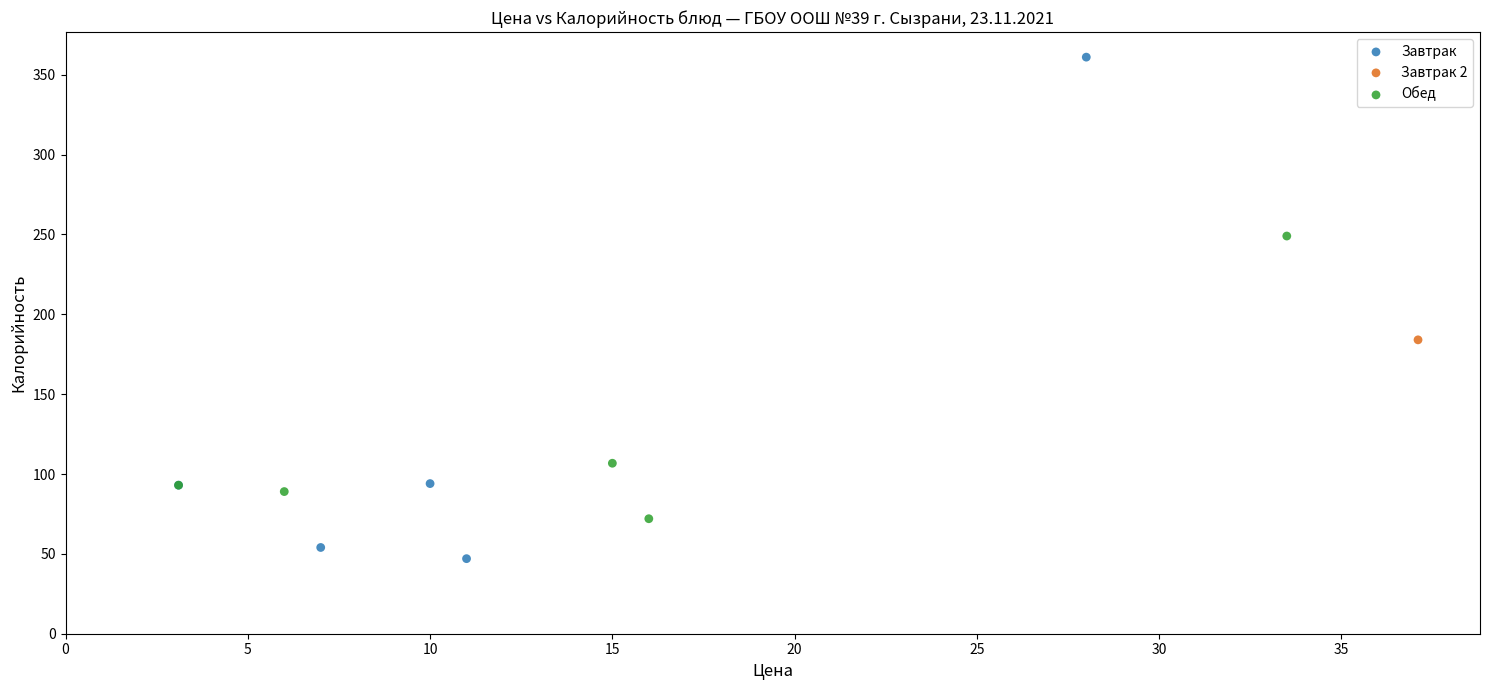

What are all the series names shown in the legend?

Завтрак, Завтрак 2, Обед